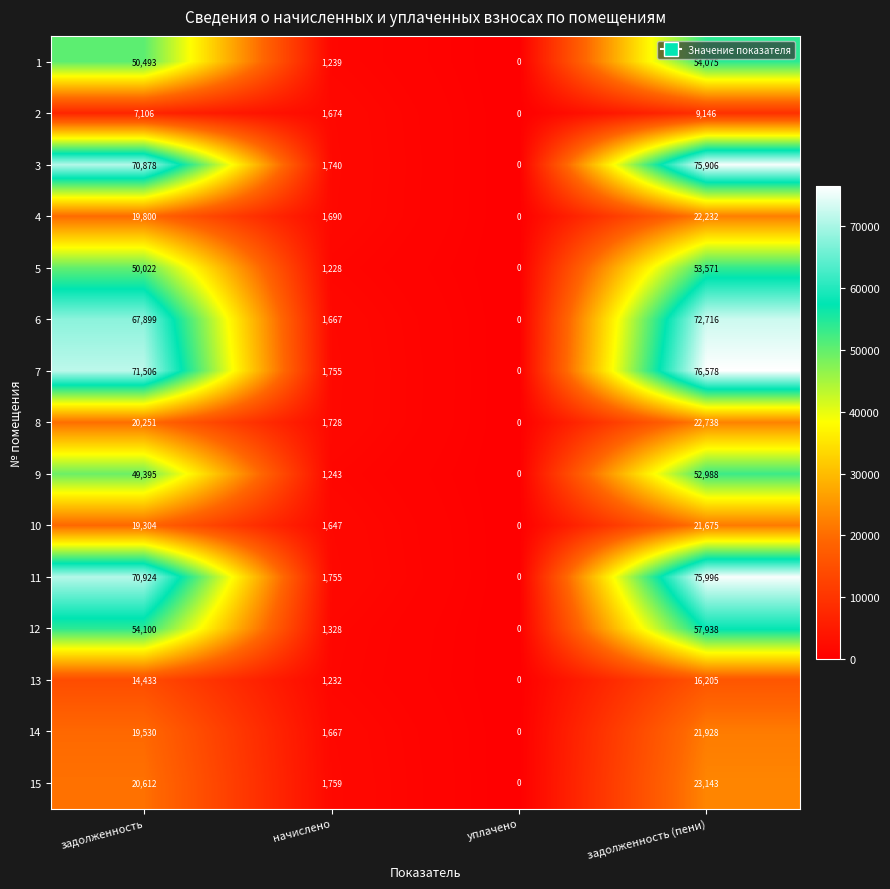

The 3 series shows 0 at уплачено. True or false?

True